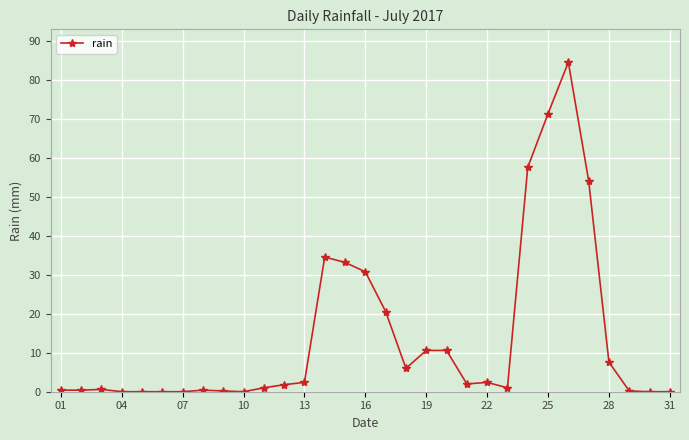

What is the sum of all values?

434.6